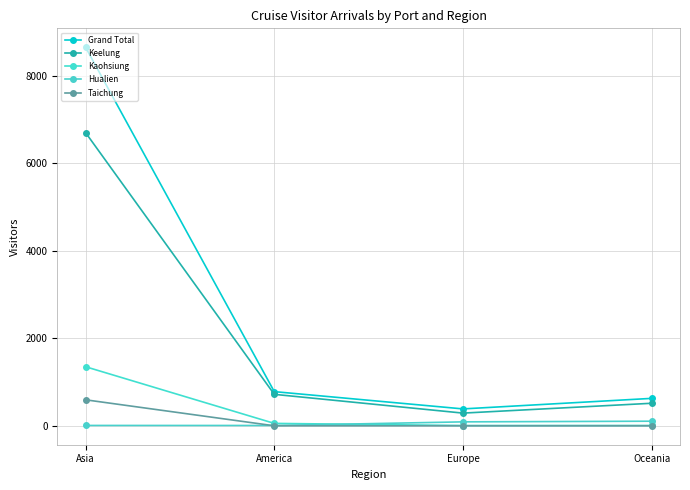

What is the difference between the maximum and minimum values in the Hualien series?

98